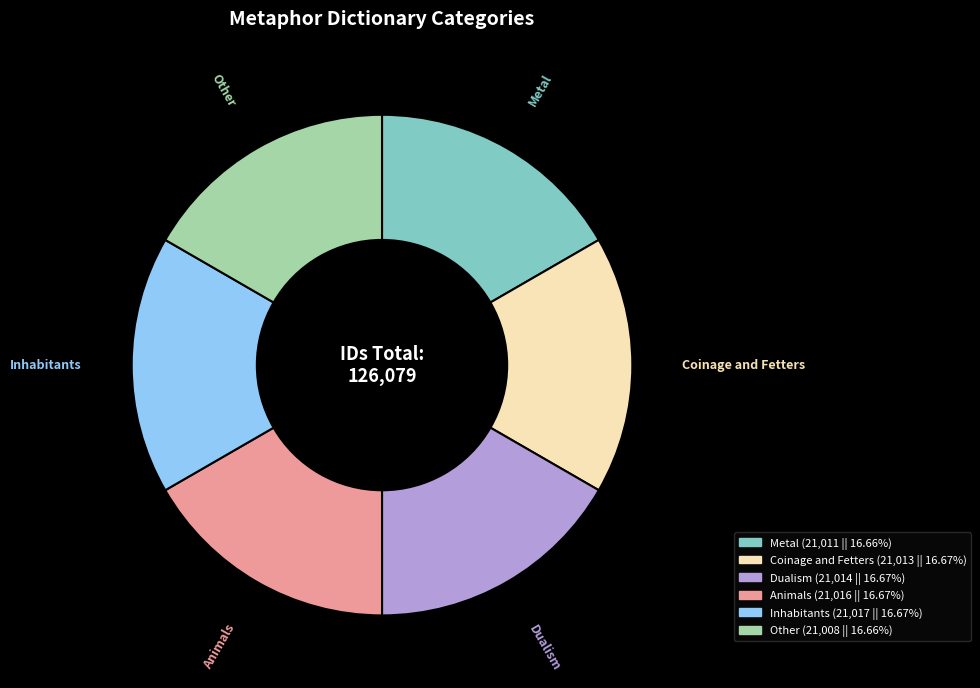

Approximately how many times larger is the value at Animals compared to Other?

1.0